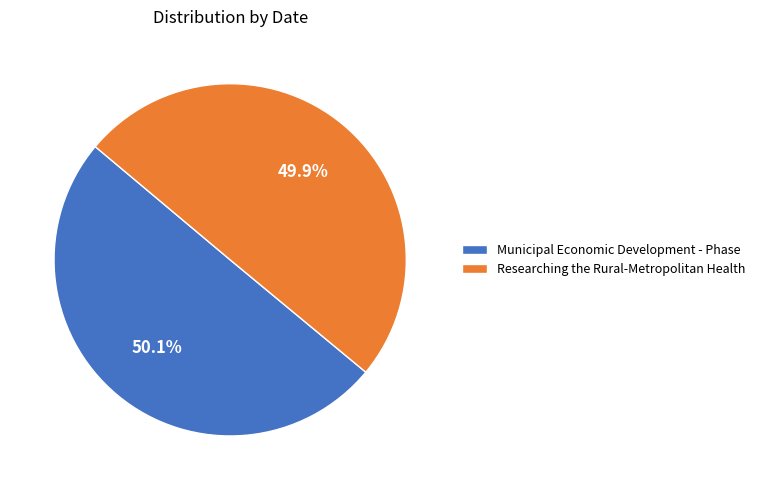

Approximately how many times larger is the value at Researching the Rural-Metropolitan Health compared to Municipal Economic Development - Phase?

1.0